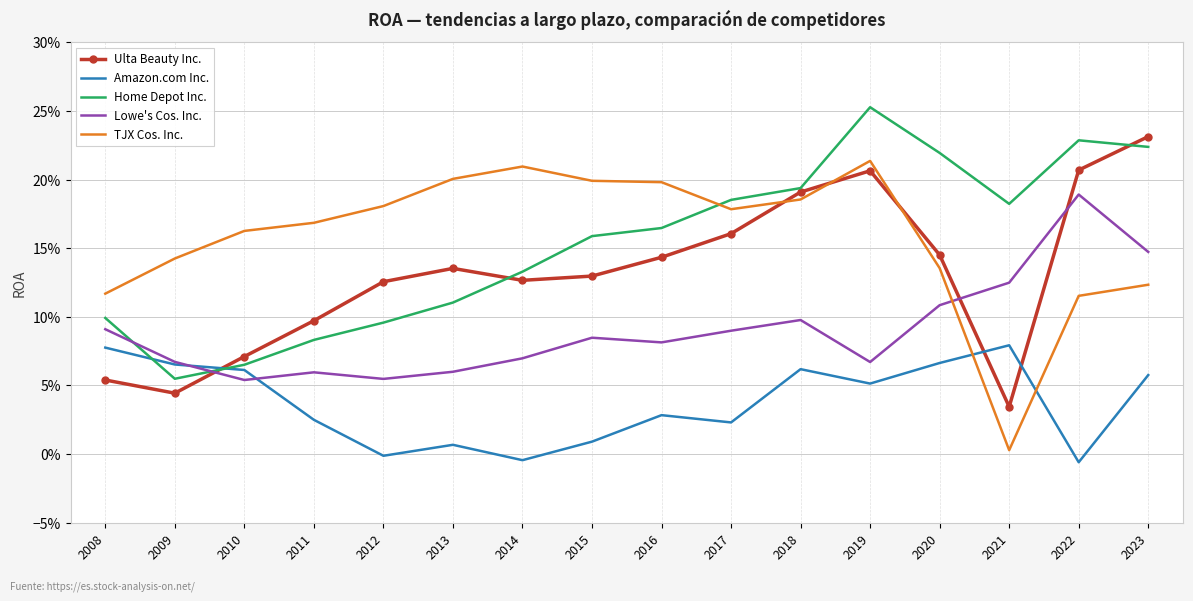

What is the average value of the Home Depot Inc. series?

0.2